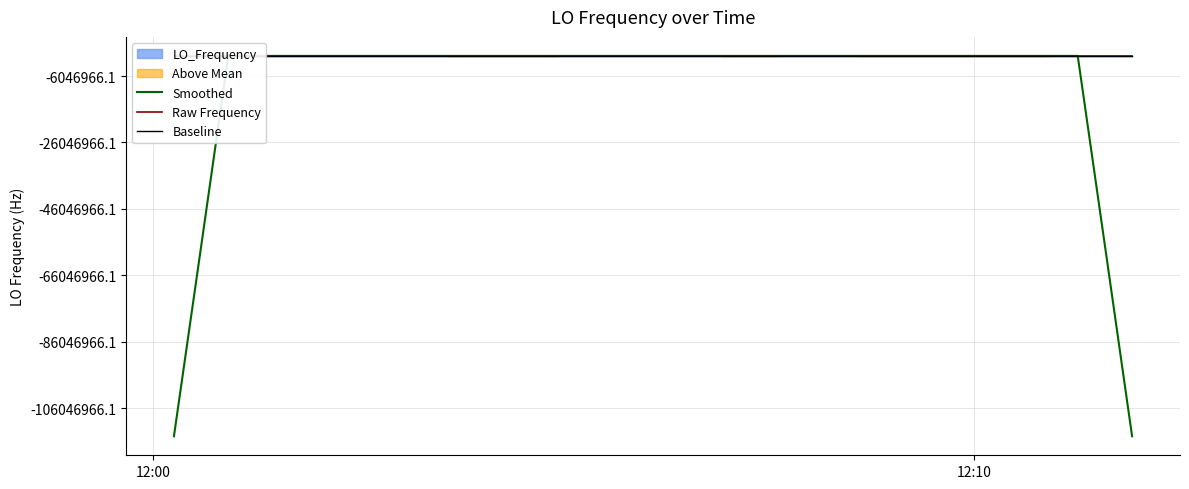

What is the difference between the maximum and second lowest values in the Raw Frequency series?

39.4